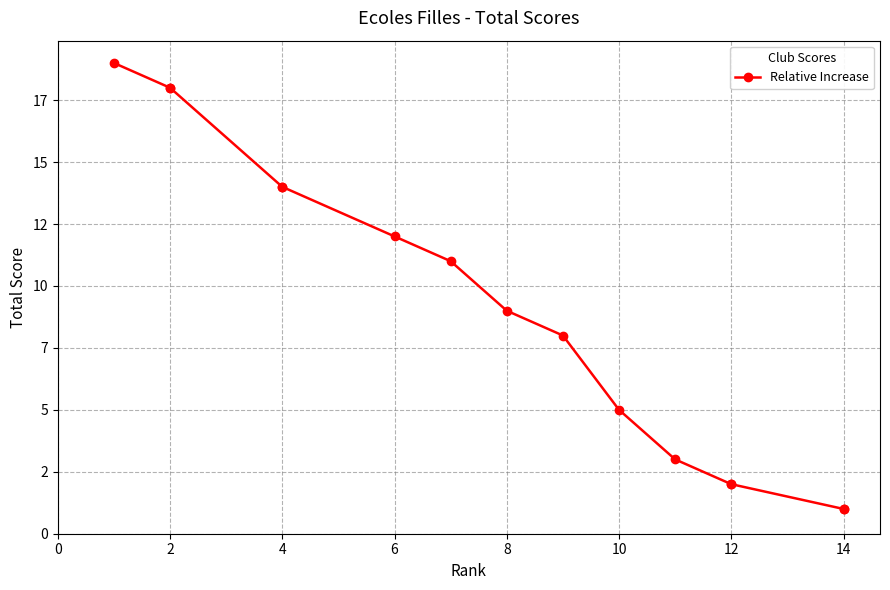

Does the chart display data point markers on the line(s)?

Yes